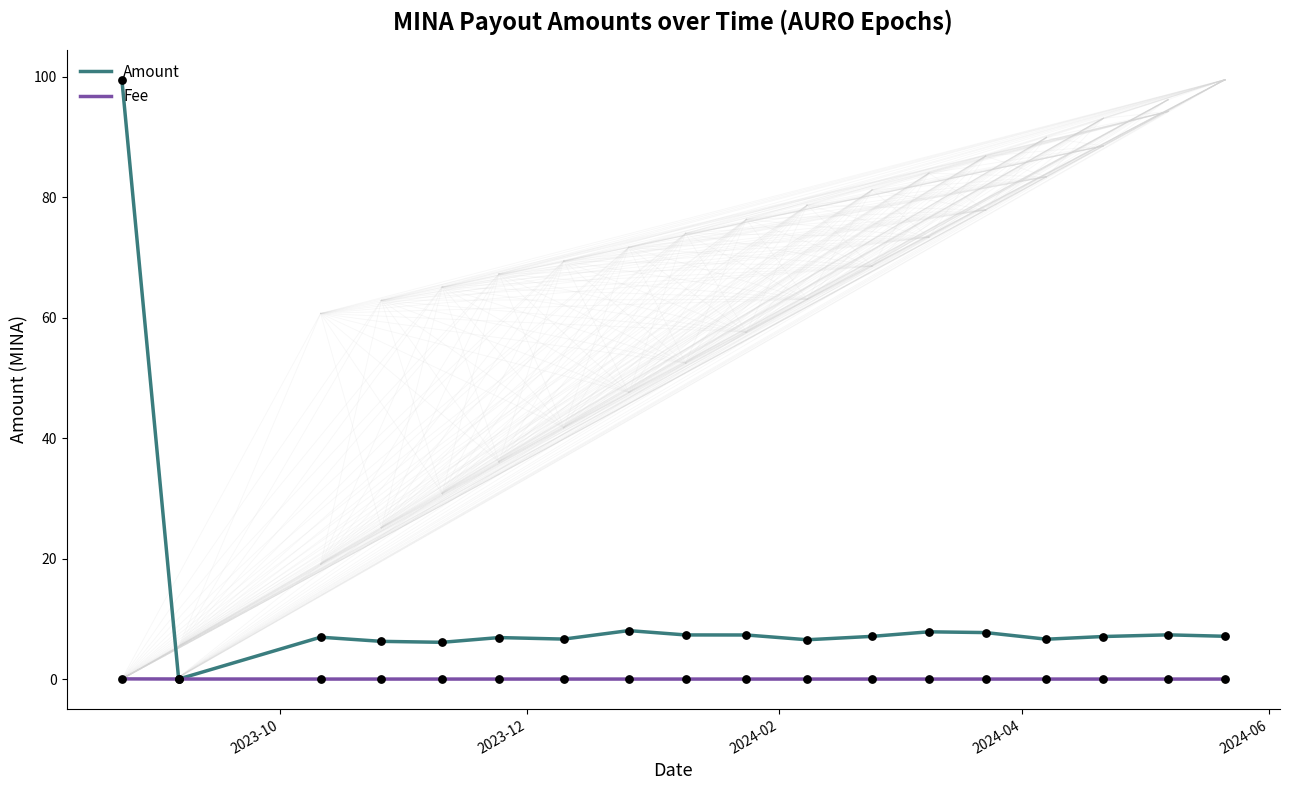

At how many categories does at least one series exceed 70?

1